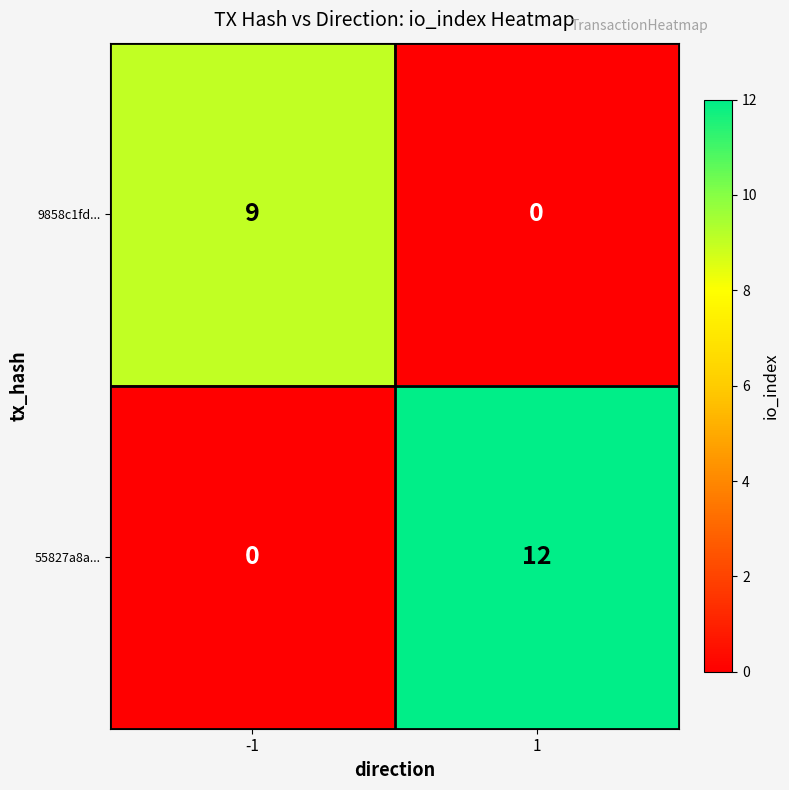

The value of 9858c1fd... at -1 is 2. True or false?

False